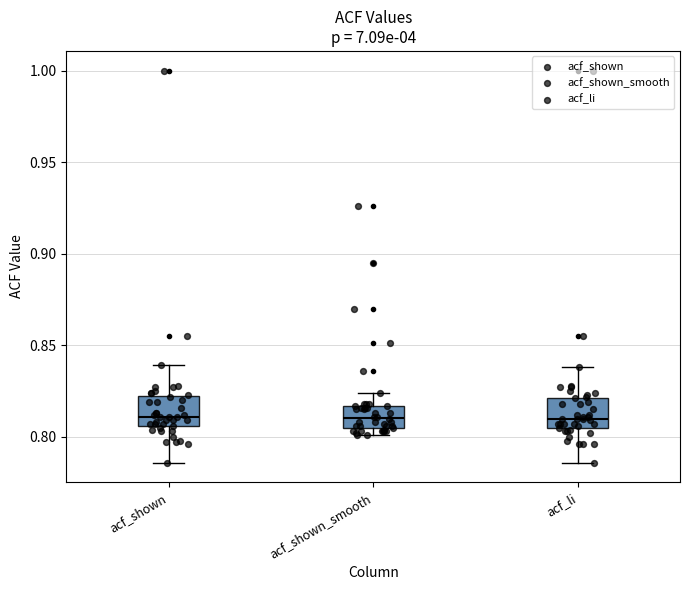

Reading left to right, transcribe this box plot: for each box, give where its median line is, the range the box spans, and where its two whiskers end, as read against the y-axis. The values are not printed on the chart, so give them approximately, as read against the axis.

acf_shown: median 0.810, box 0.805 to 0.820, whiskers 0.785 to 0.840
acf_shown_smooth: median 0.810, box 0.805 to 0.815, whiskers 0.800 to 0.825
acf_li: median 0.810, box 0.805 to 0.820, whiskers 0.785 to 0.840